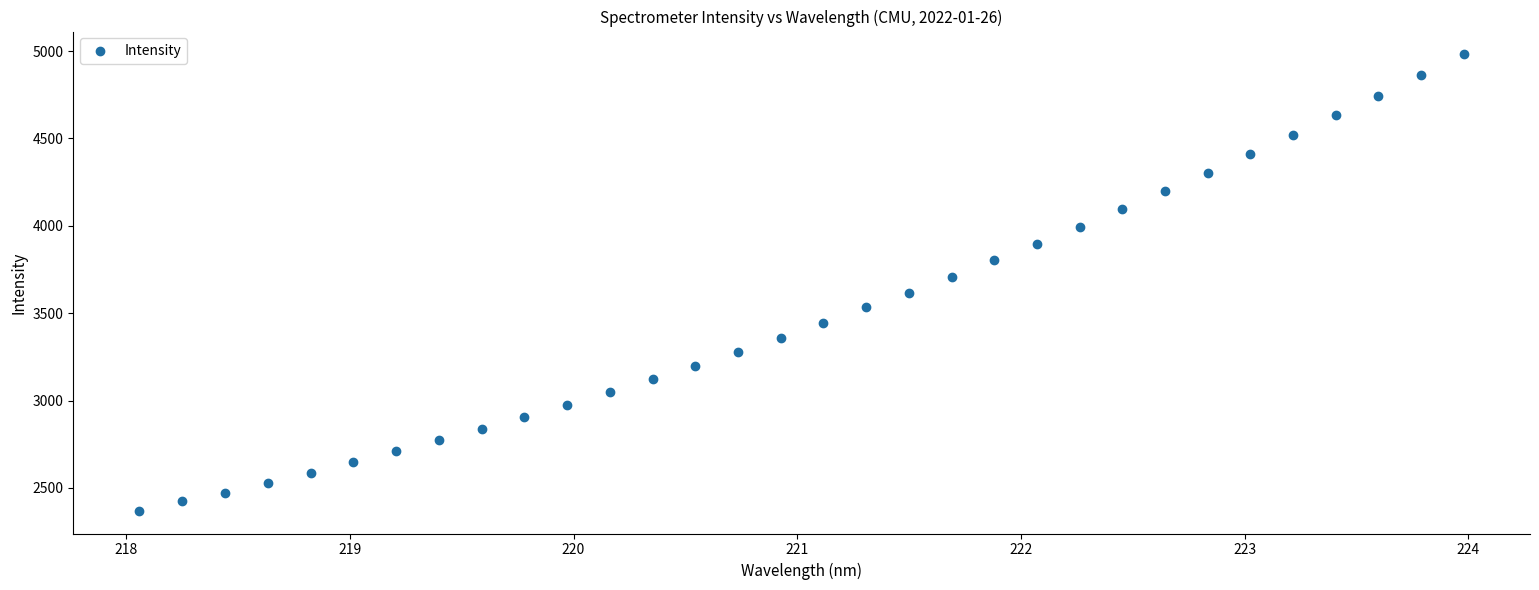

What is the range of X values (max minus min)?

5.9